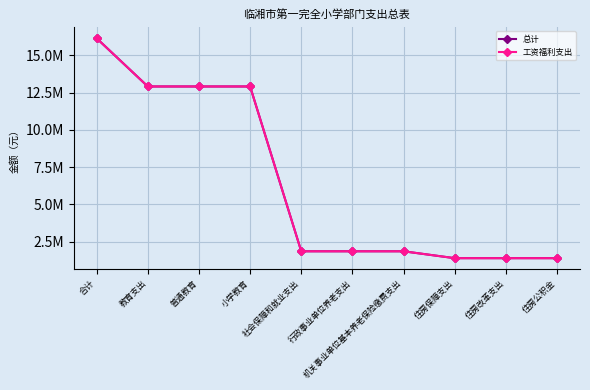

What is the label of the 6th point from the right?

社会保障和就业支出